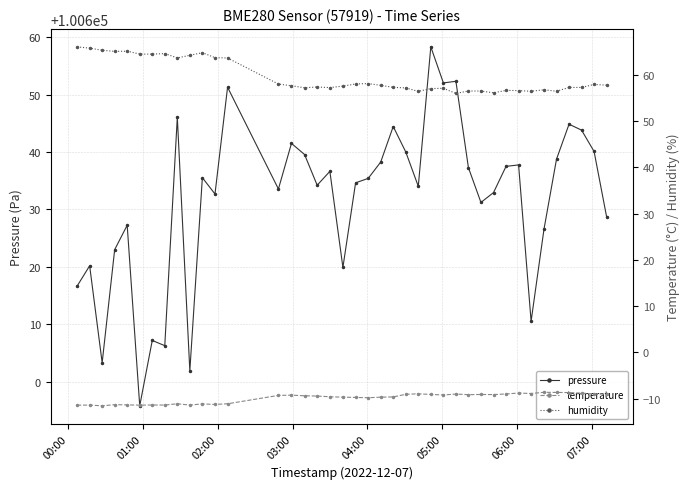

True or false: pressure has more than 2 points higher than both neighbors.

True